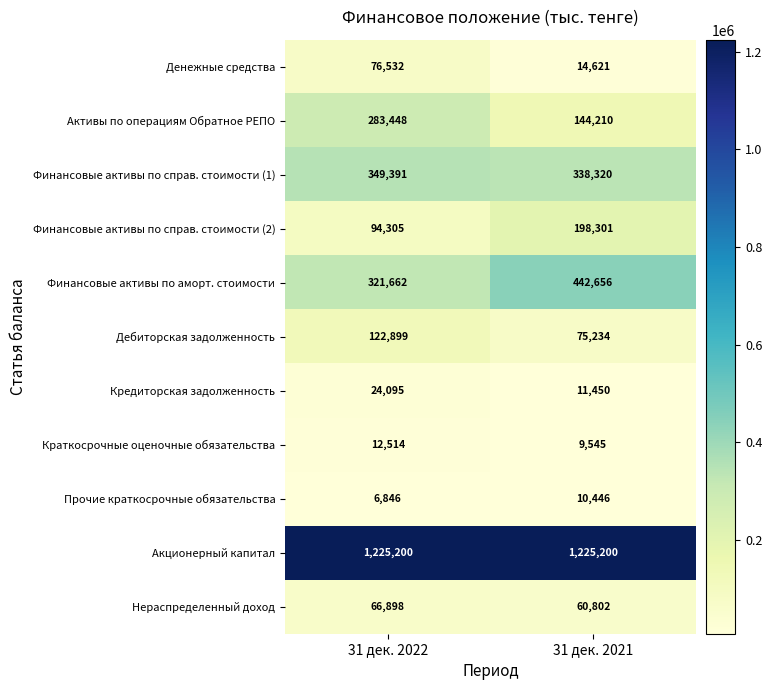

What is the difference between the highest and lowest values at 31 дек. 2021?

1215655